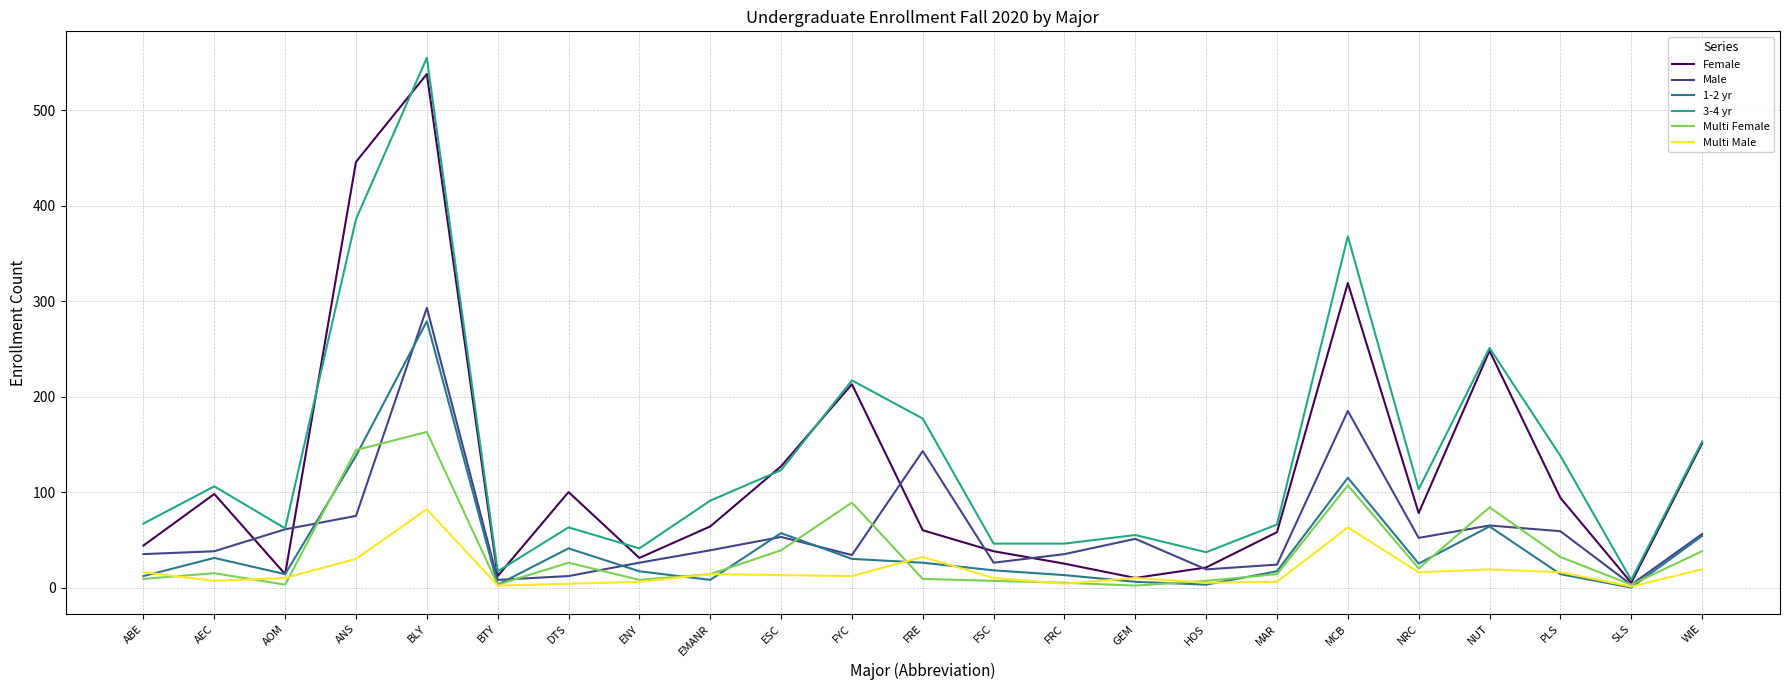

List the series in order of their peak value, lowest first.

Multi Male, Multi Female, 1-2 yr, Male, Female, 3-4 yr